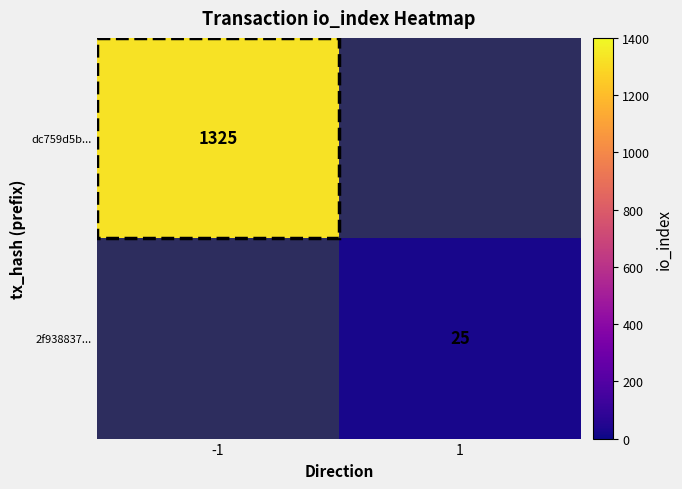

Is the value of 2f938837... at 1 greater than the value of dc759d5b... at -1?

No